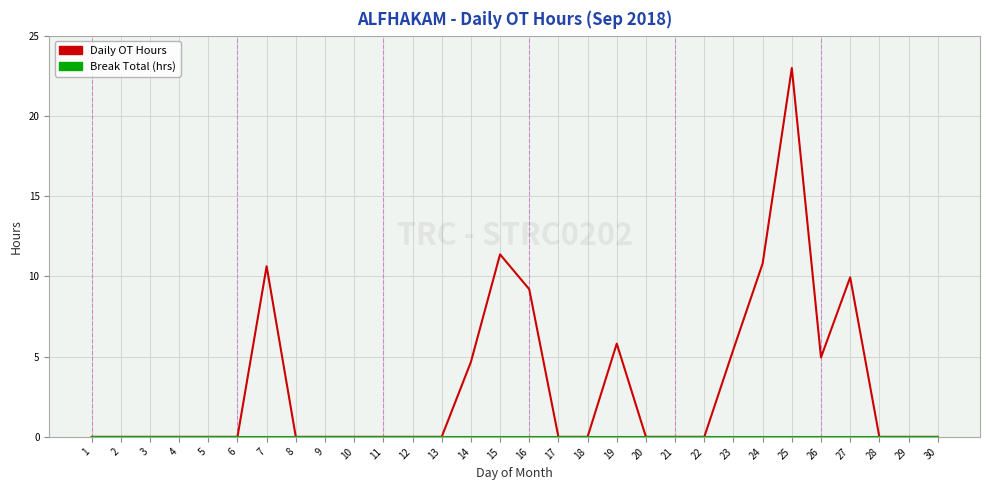

Which series has the largest total across all categories?

Daily OT Hours